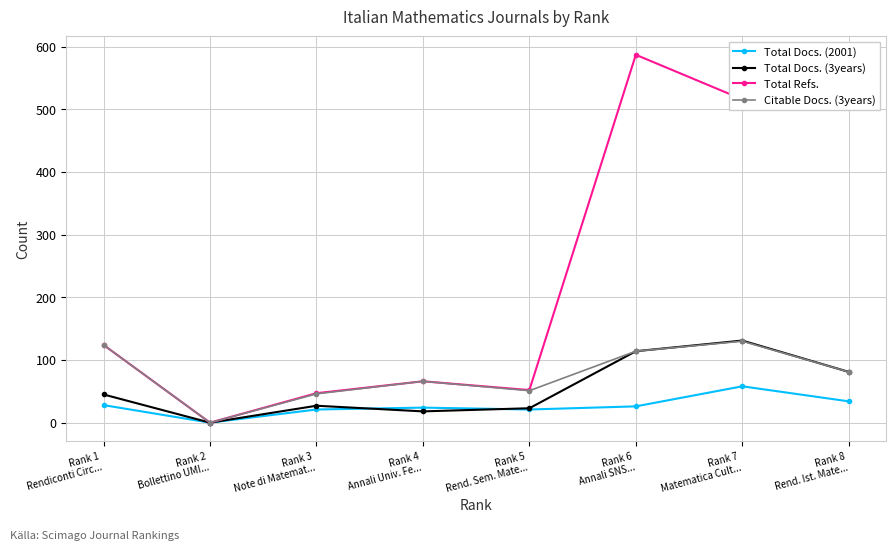

Which series has the widest spread of values?

Total Refs.